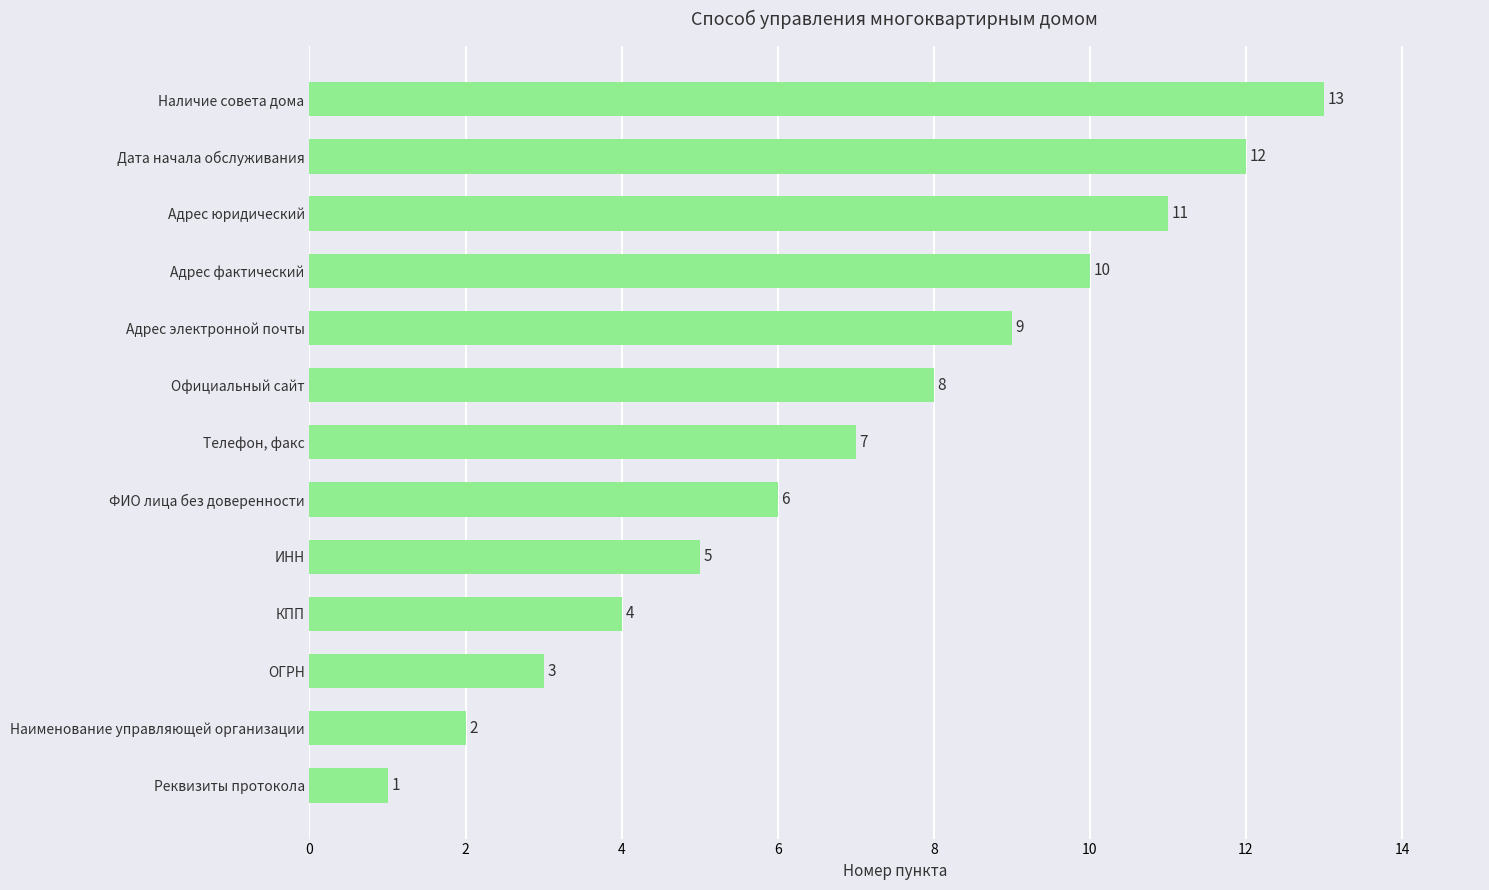

Does the chart contain any negative values?

No